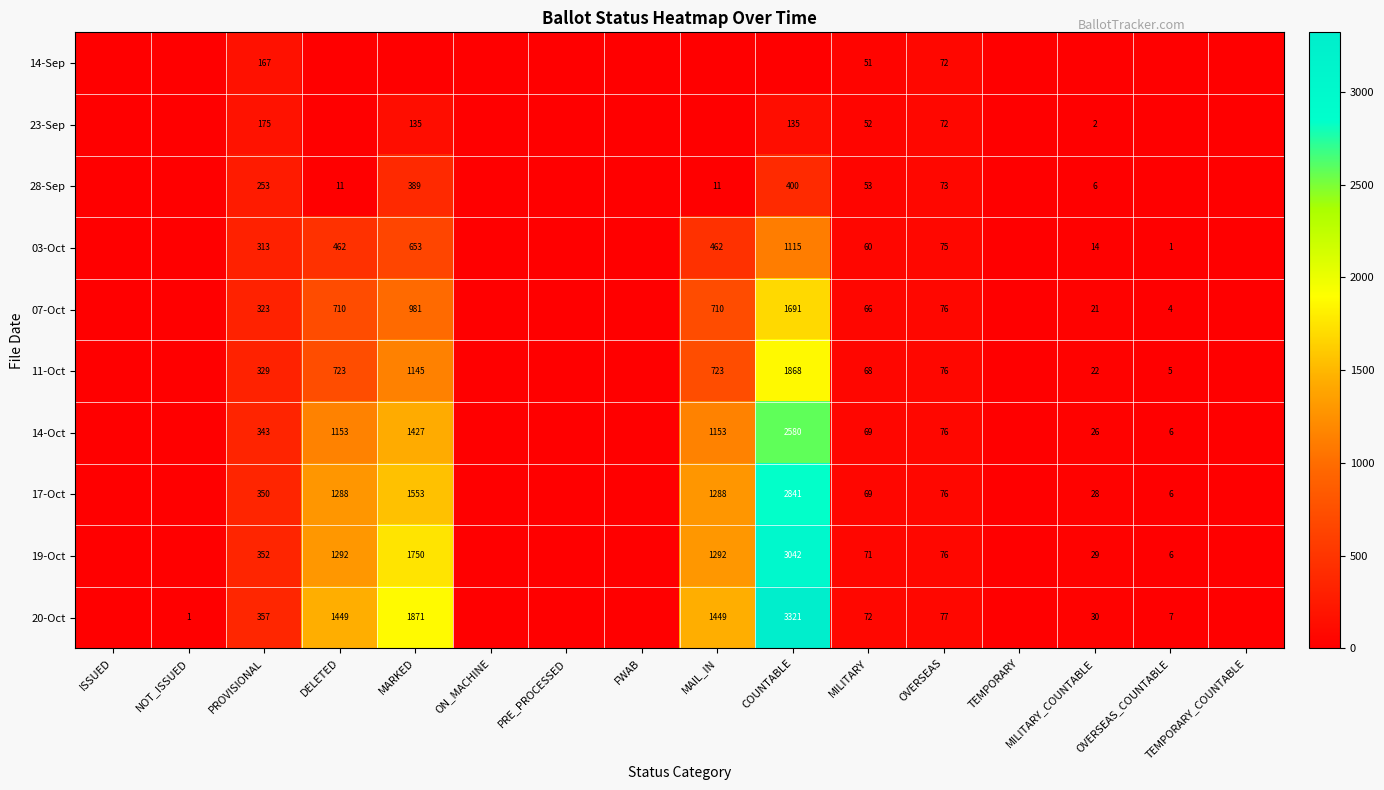

Is it true that 03-Oct equals 110 at OVERSEAS?

False